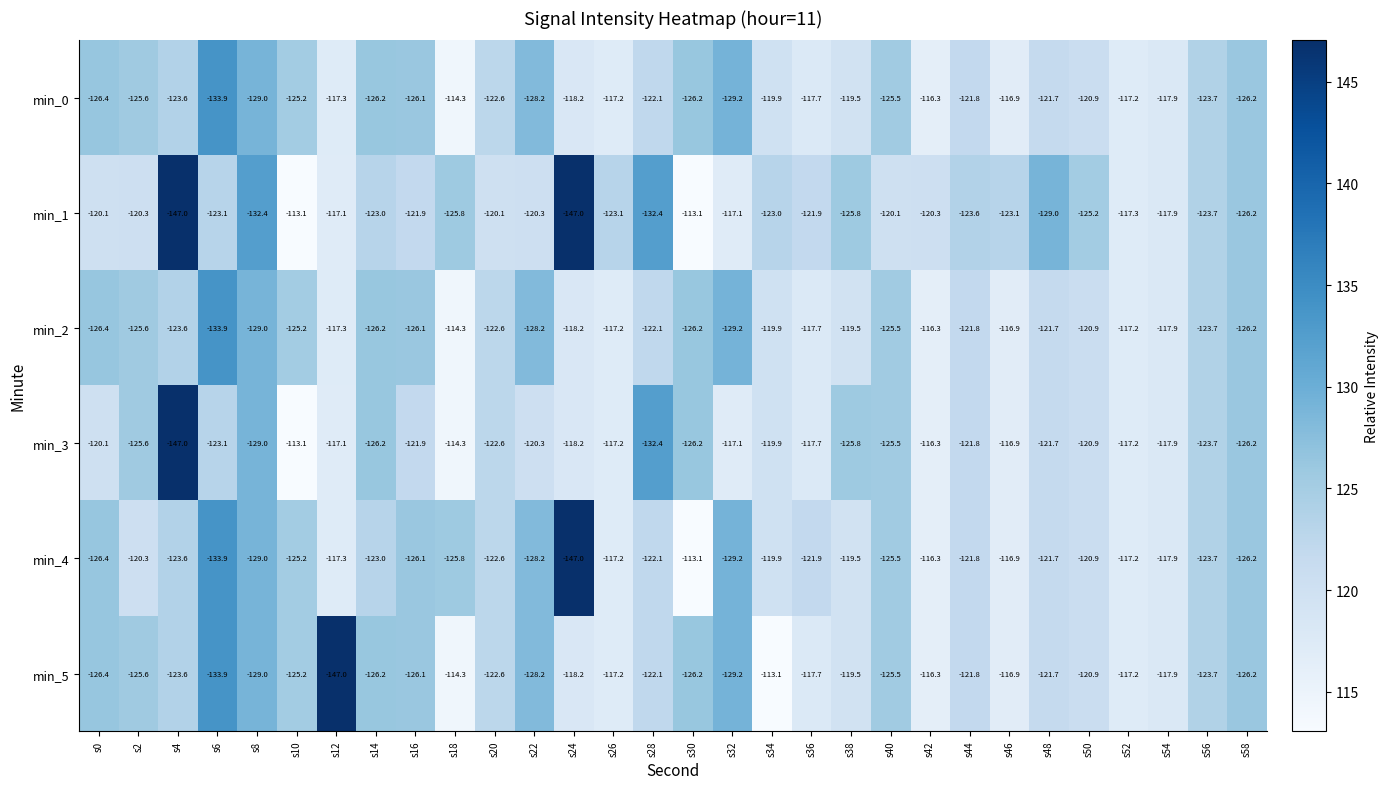

What is the spread (max minus min) of values at s34?

9.9